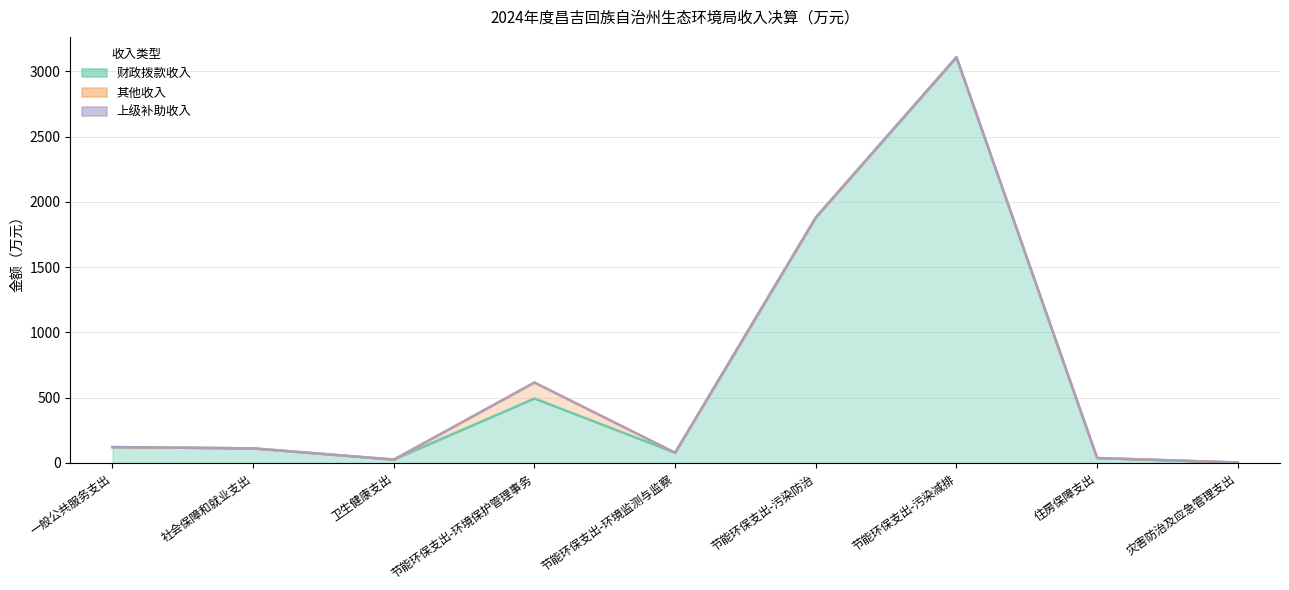

Which category has the lowest value in the 上级补助收入 series?

一般公共服务支出